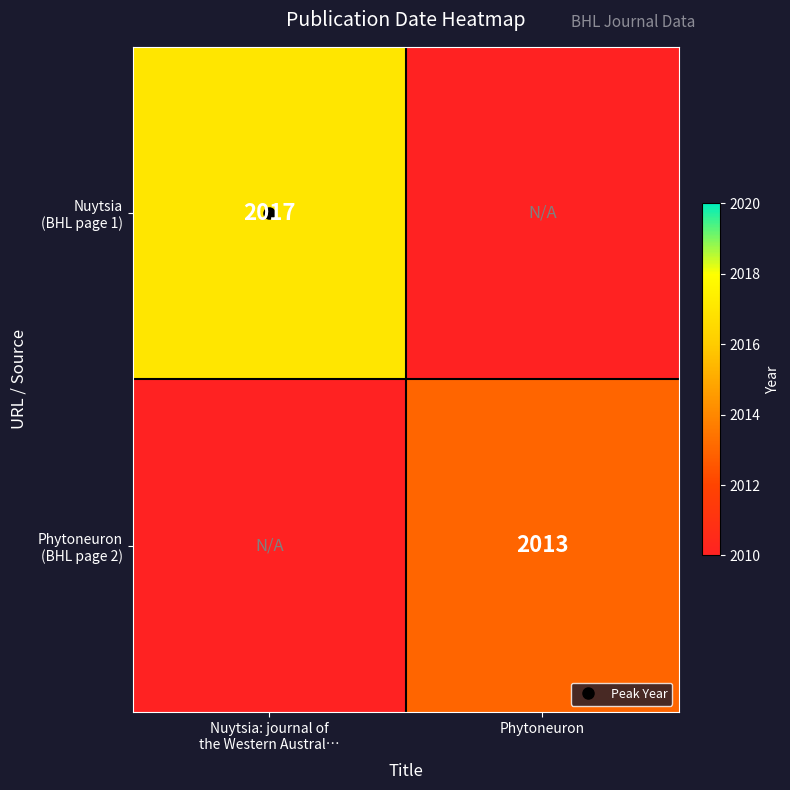

The value of Nuytsia (BHL page 1) at Nuytsia: journal of the Western Austral… is 2017. True or false?

True